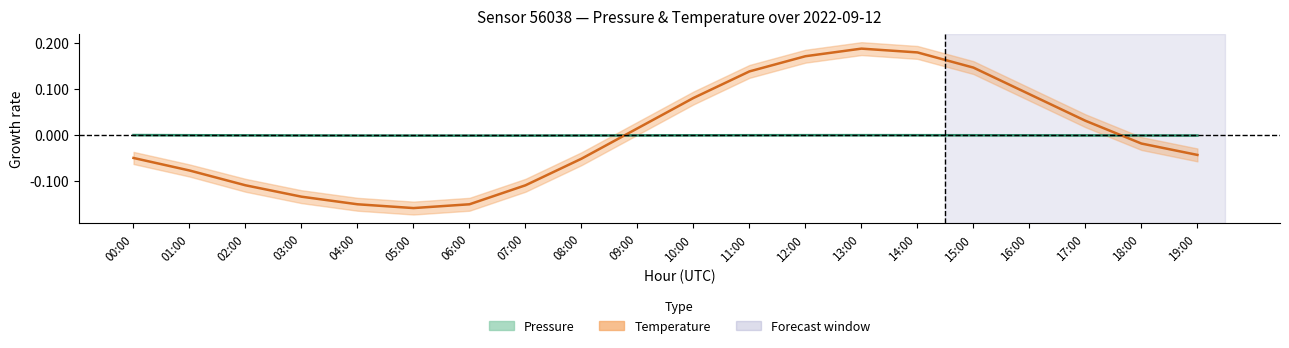

Is this an area chart (filled region under the line)?

No